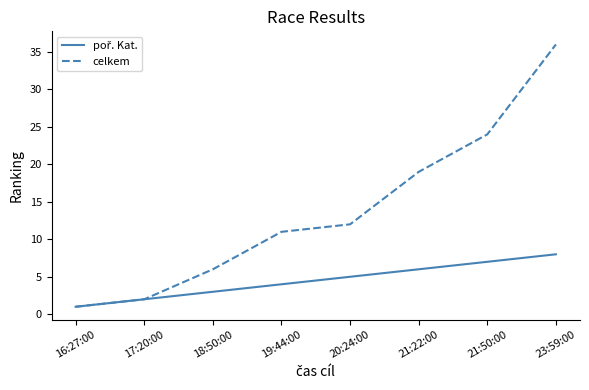

What is the maximum value for celkem?

36